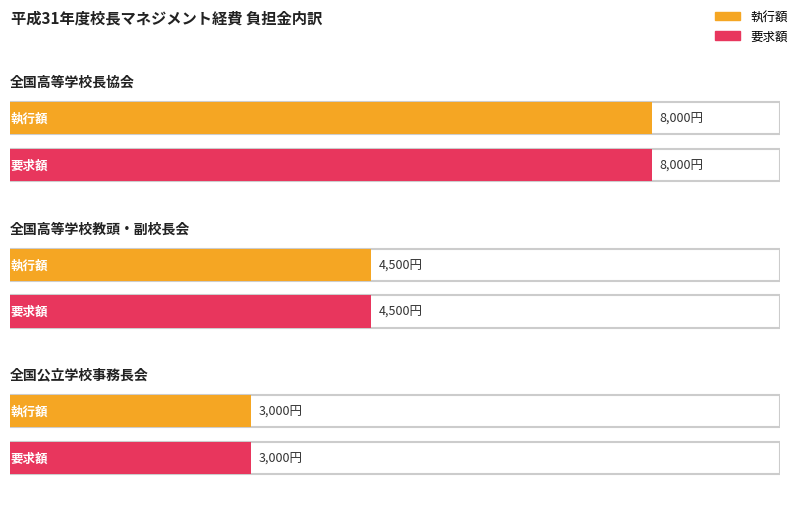

What is the total value across all series at 全国公立学校事務長会?

6000